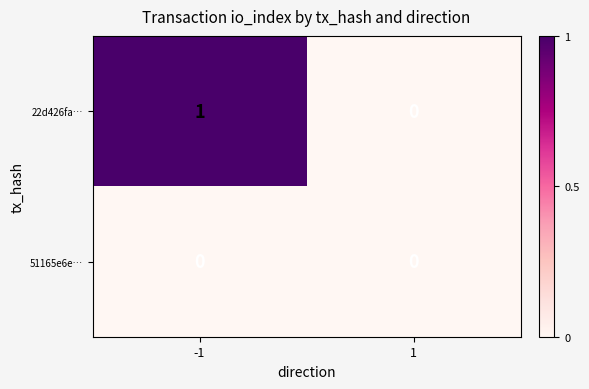

At which category is the sum across all series the highest?

-1